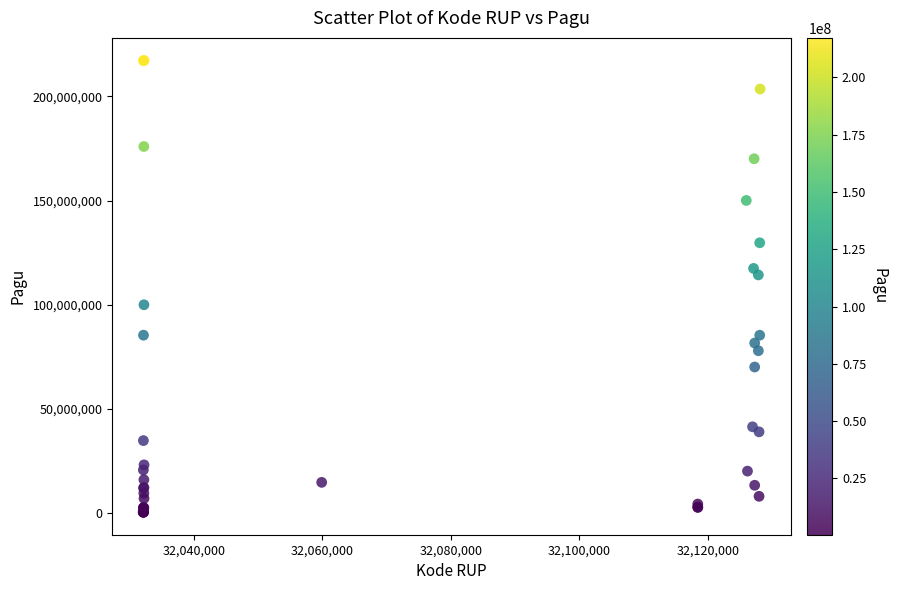

What Y value in the scatter plot is closest to 108830000?

114296000